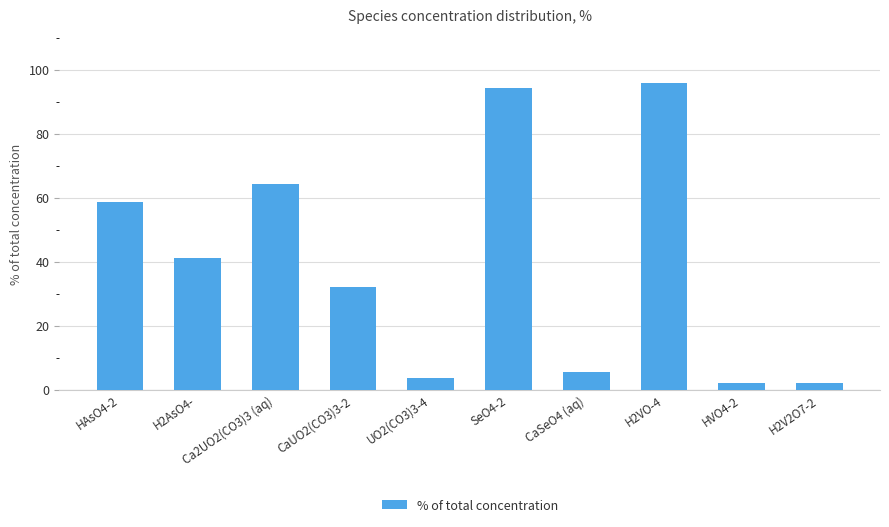

What is the change in value from CaUO2(CO3)3-2 to CaSeO4 (aq)?

-26.6